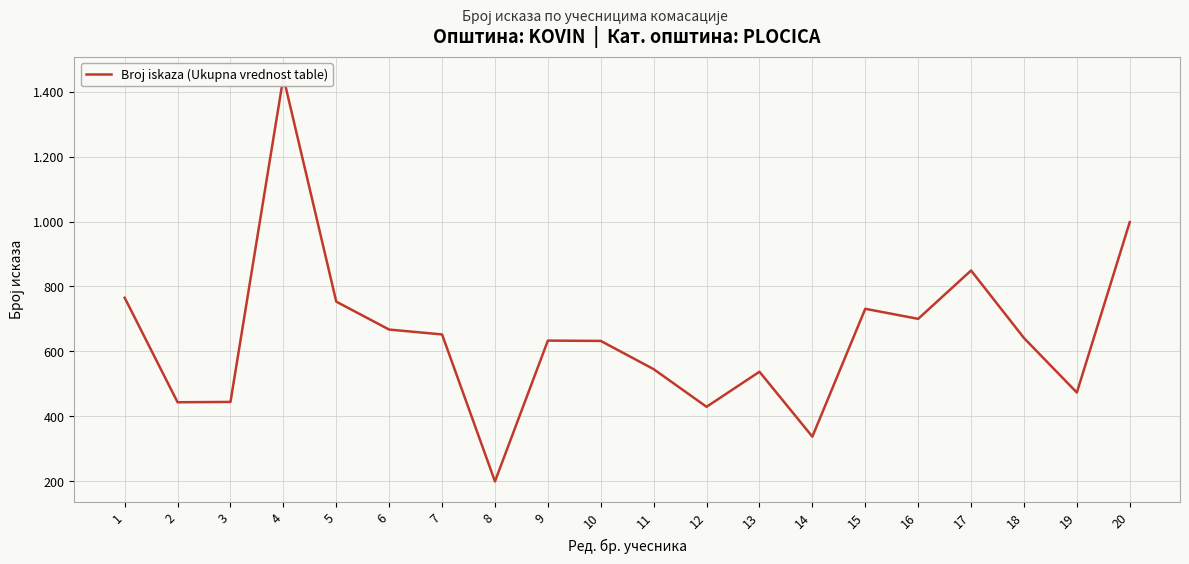

What is the difference between the maximum and minimum values?

1246